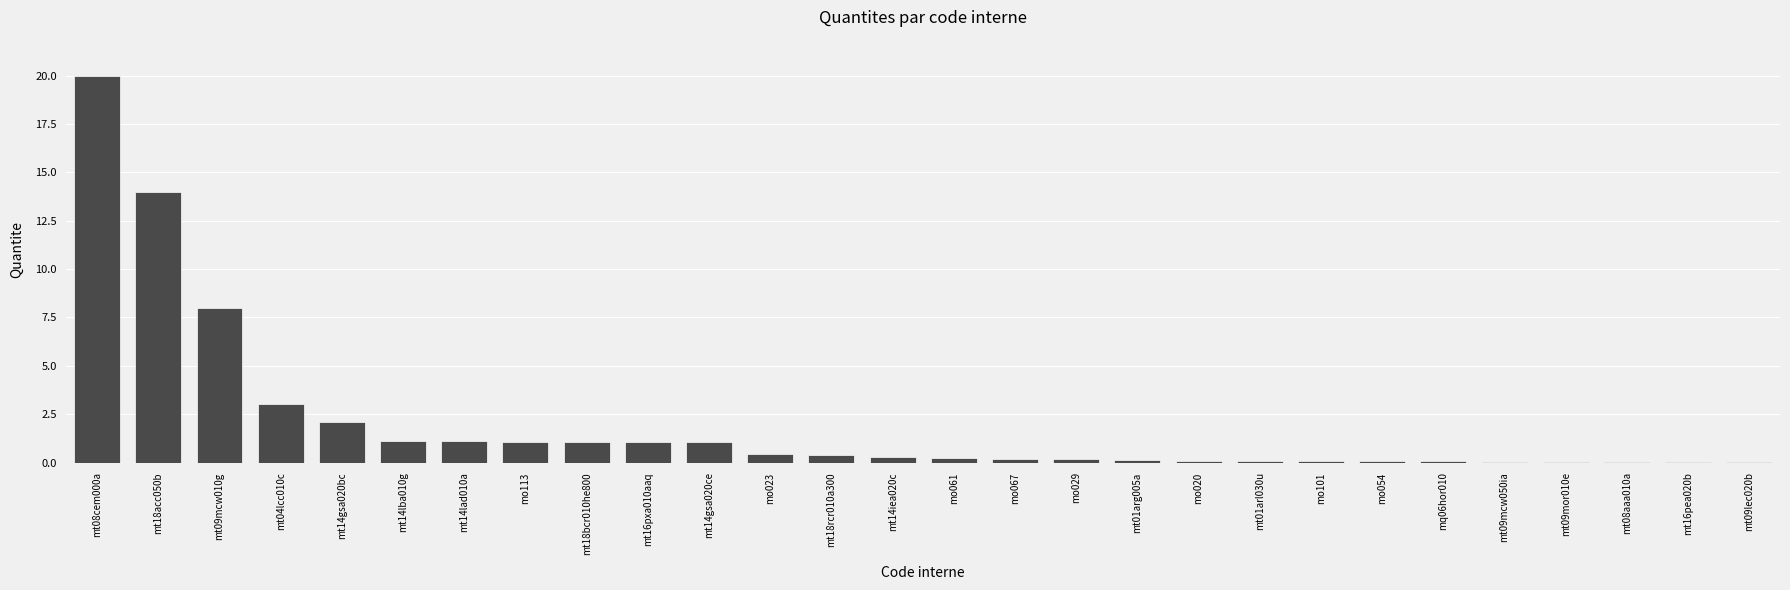

What is the sum of the values at mt09mcw010g and mt04lcc010c?

11.0